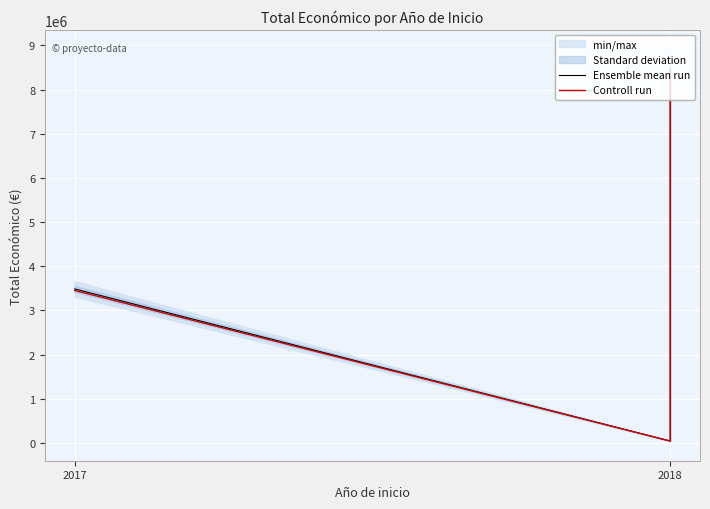

Rank the series at 2018 from highest to lowest value.

Ensemble mean run, Controll run